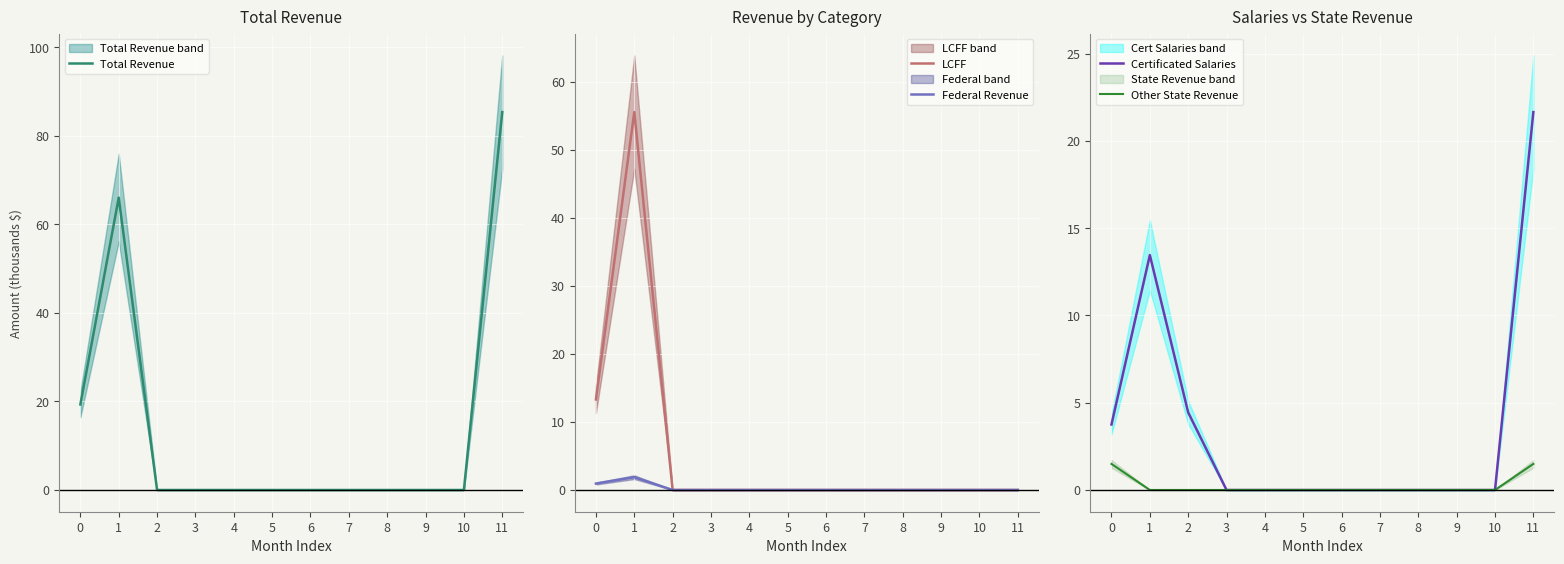

The value of LCFF at 8 is 26.3. True or false?

False